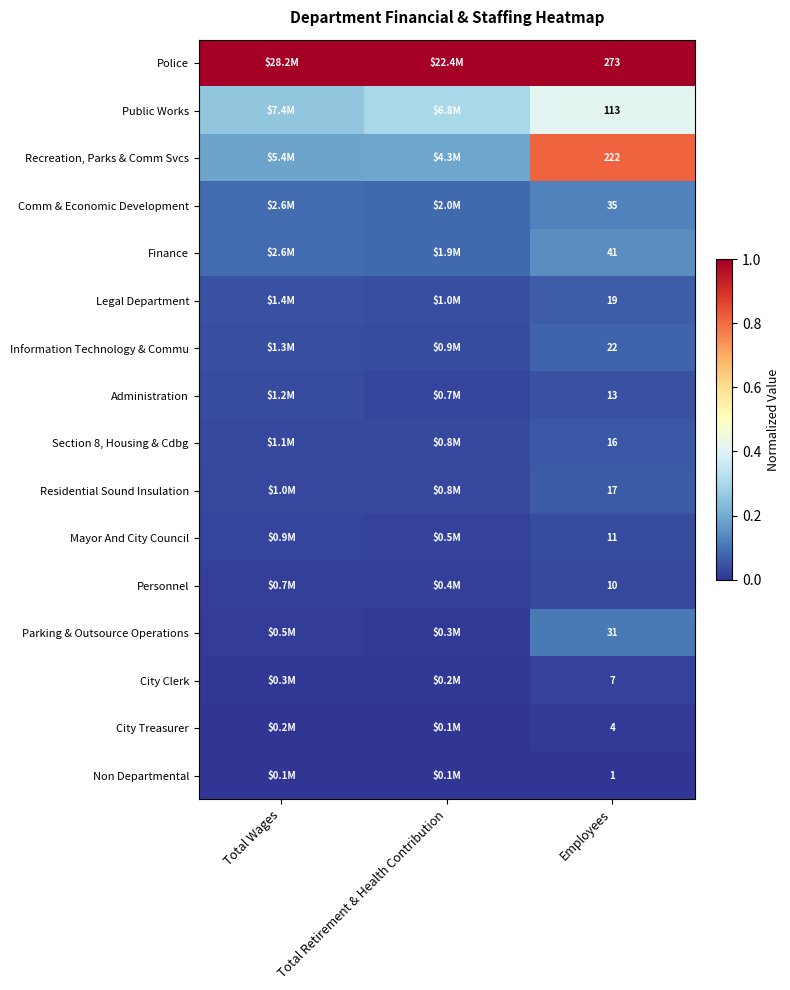

True or false: Finance has a value of 0.1 at Total Wages.

True